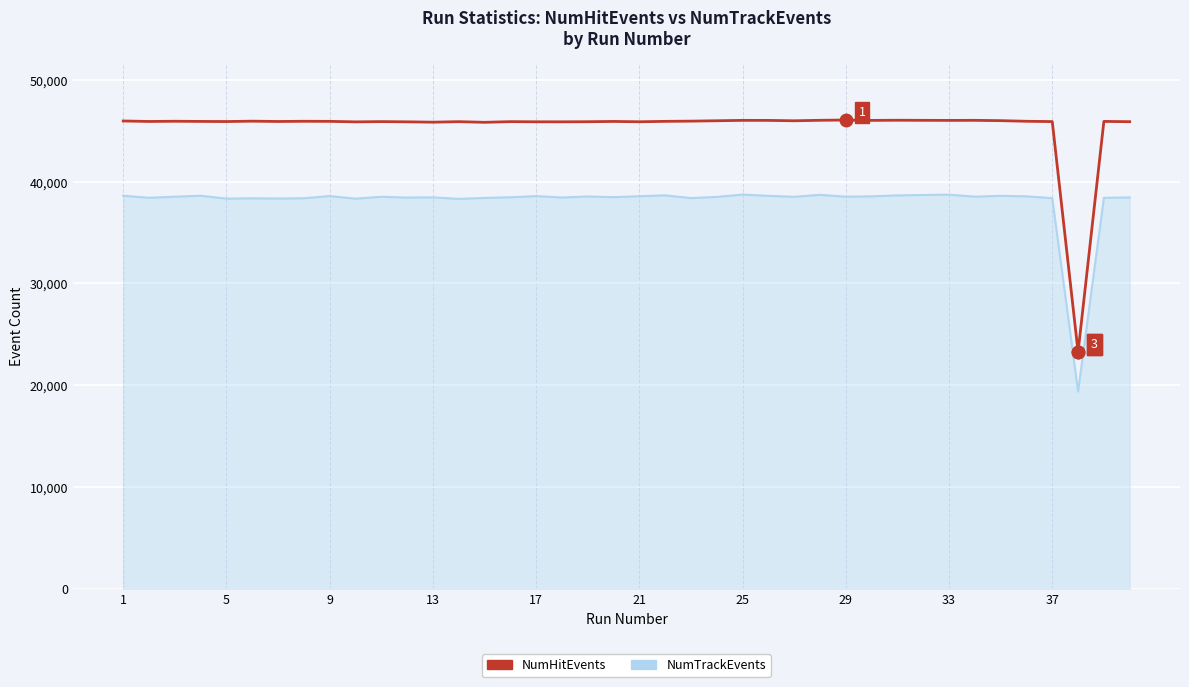

Rank the series by their average value, from lowest to highest.

NumTrackEvents, NumHitEvents